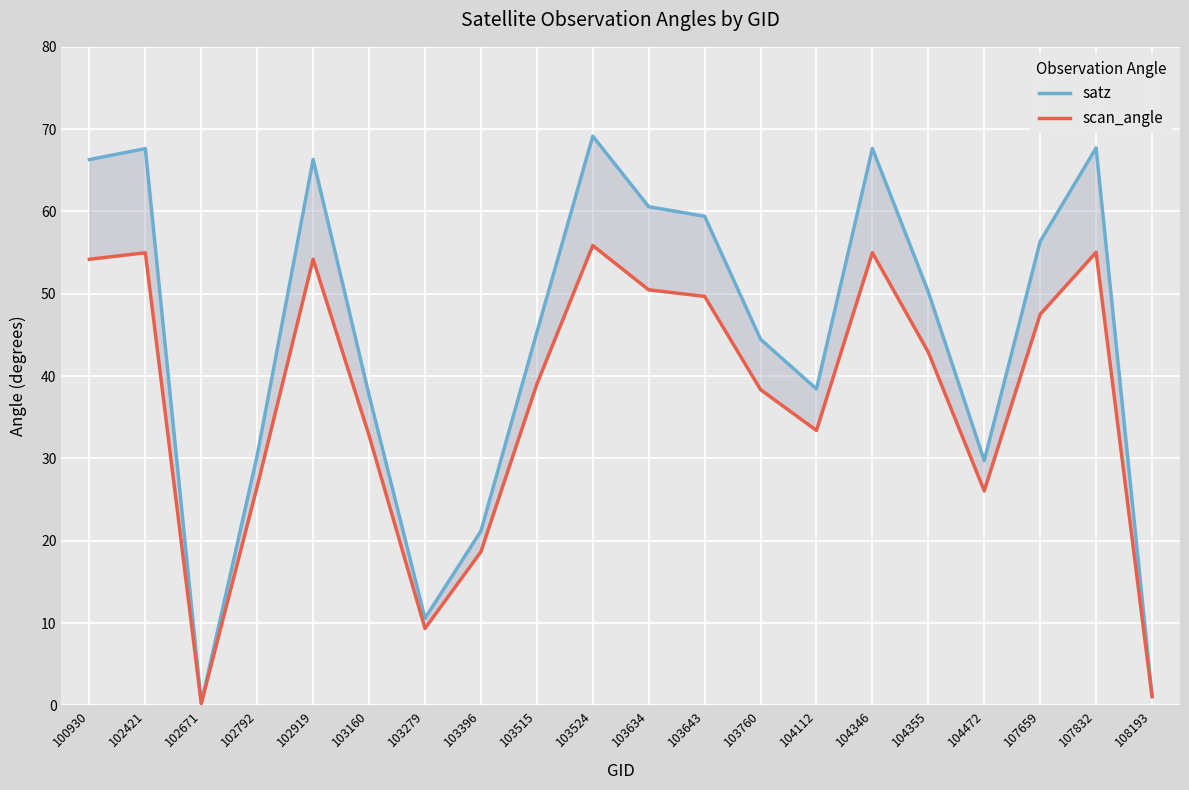

At which category does the chart reach its peak across all series?

103524